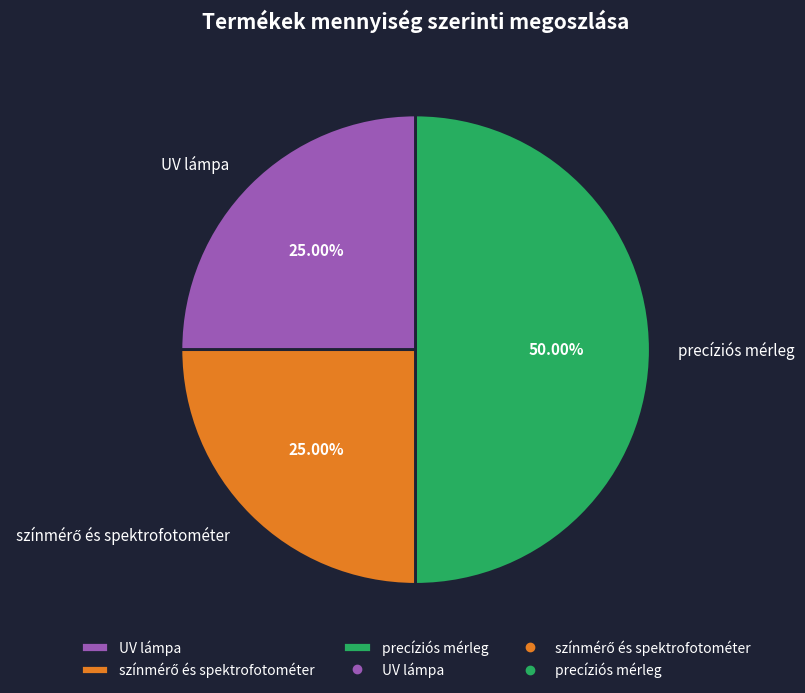

True or false: UV lámpa accounts for 25% of the total.

True